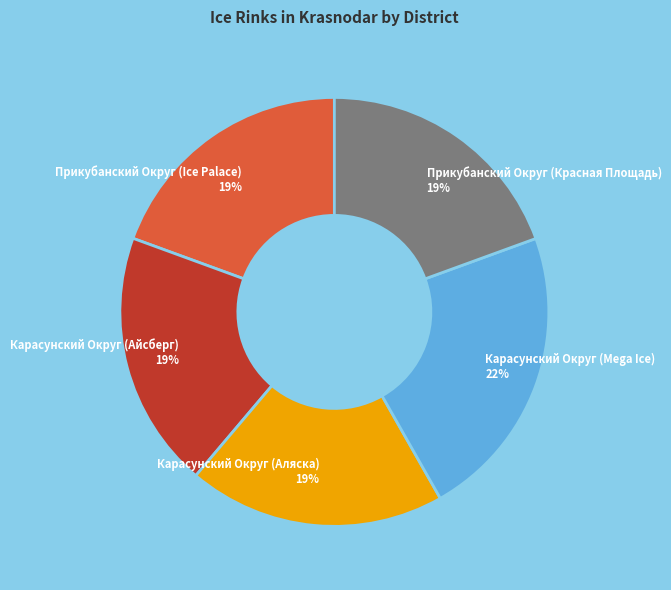

Approximately how many times larger is the value at Карасунский Округ (Mega Ice) compared to Карасунский Округ (Аляска)?

1.2